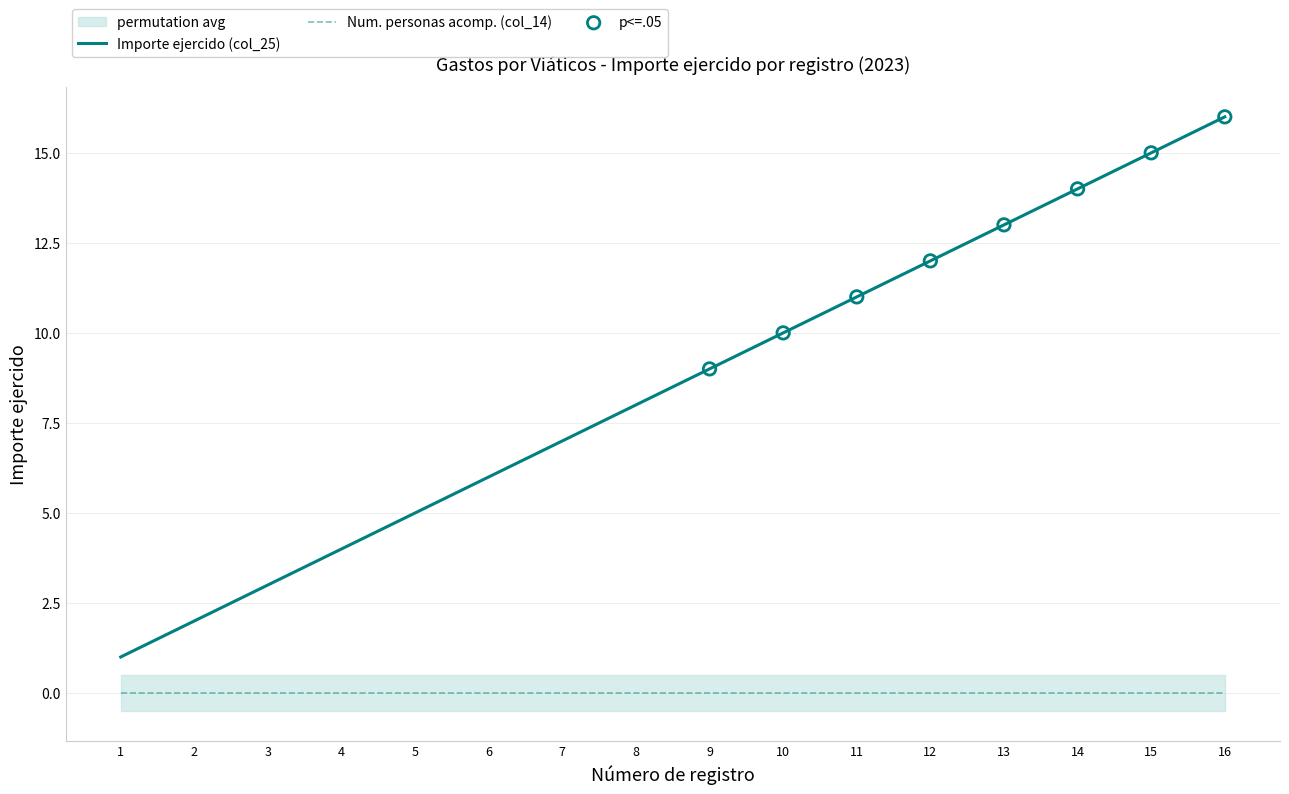

What is the total value across all series at 3?

3